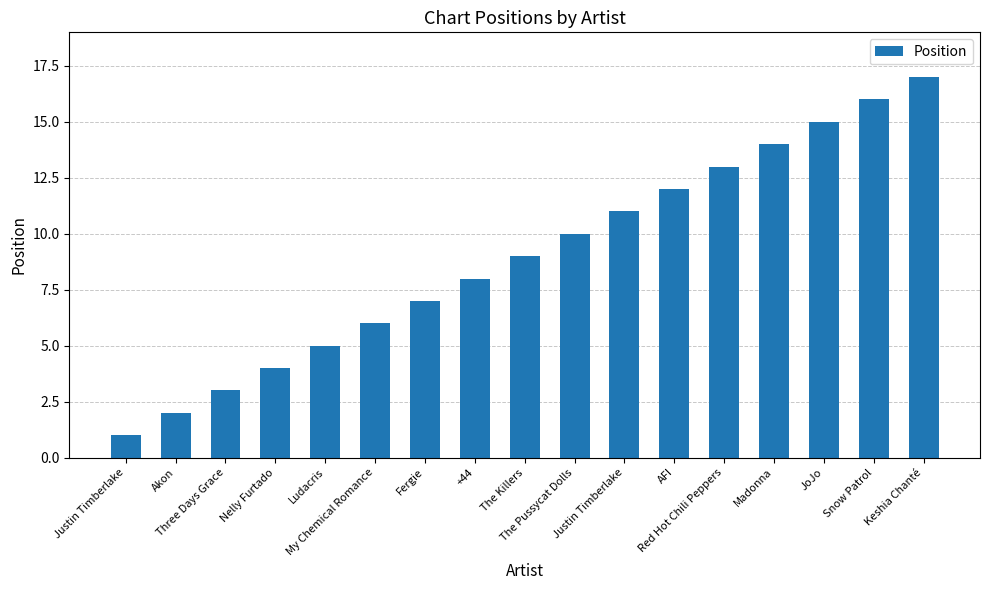

Is it true that the value at Ludacris is 9?

False